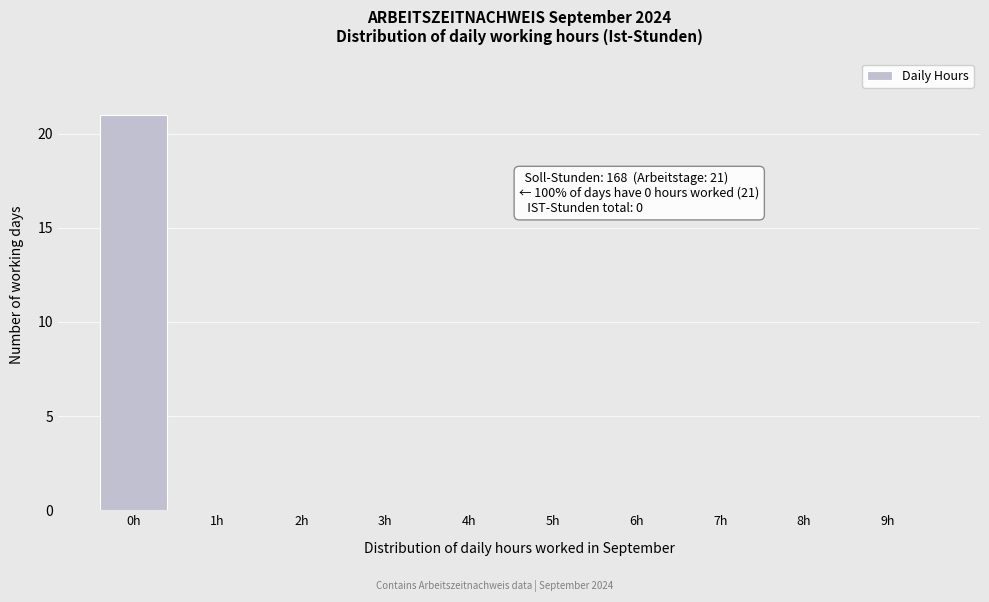

Reading left to right, extract all data points from this chart.

0h=21	1h=0	2h=0	3h=0	4h=0	5h=0	6h=0	7h=0	8h=0	9h=0